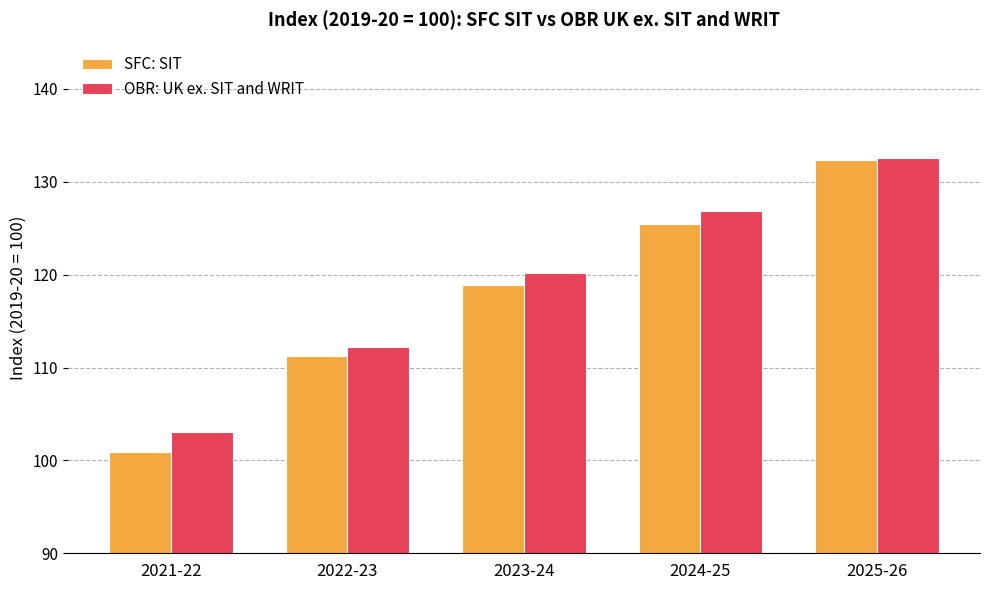

What are all the series names shown in the legend?

SFC: SIT, OBR: UK ex. SIT and WRIT